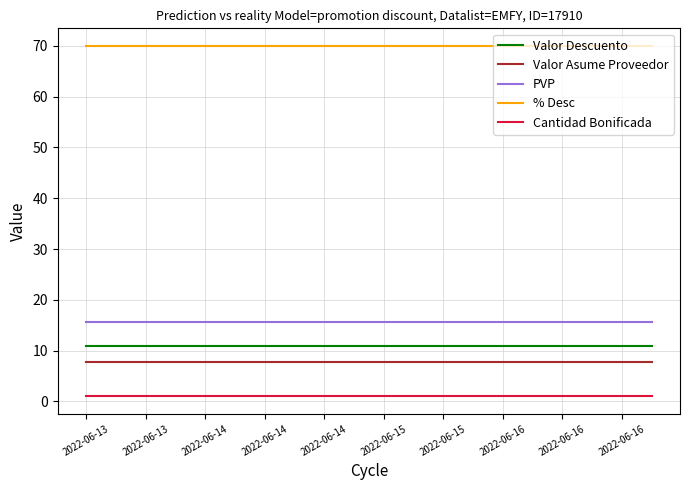

What is the maximum value shown in the chart?

70.0